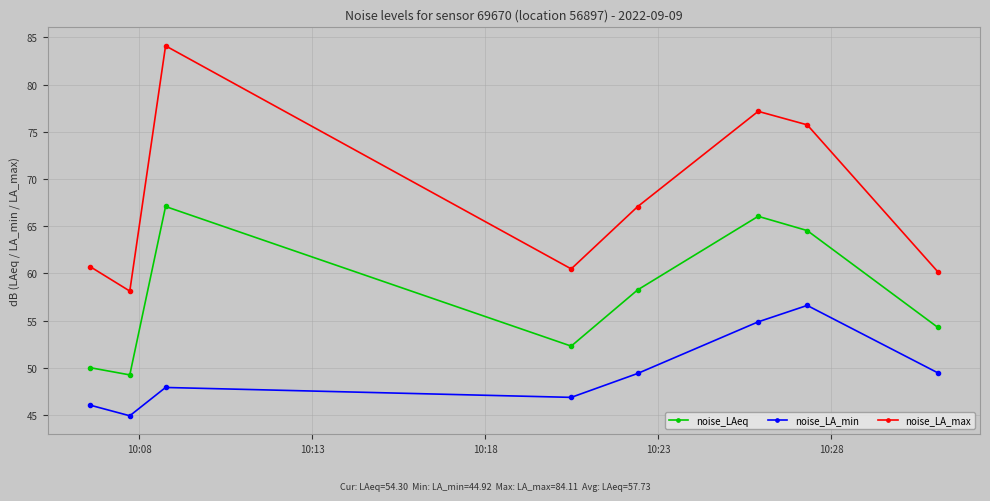

Does the chart display data point markers on the line(s)?

Yes